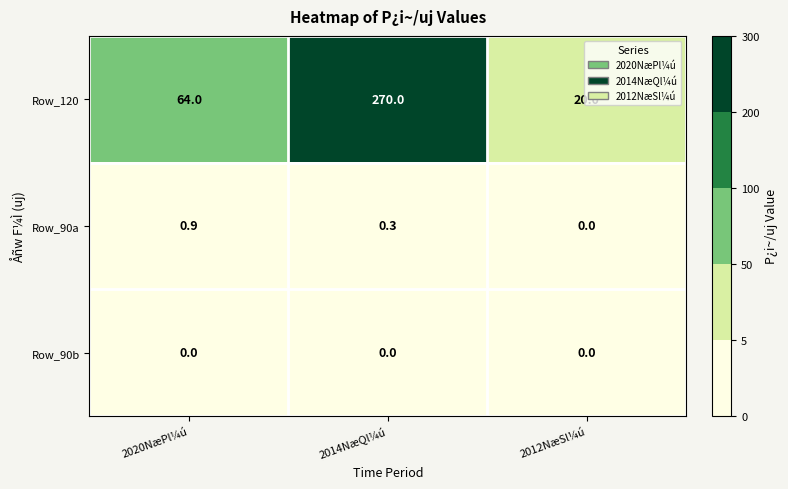

Is it true that Row_90b equals 0.0 at 2012NæSl¼ú?

True